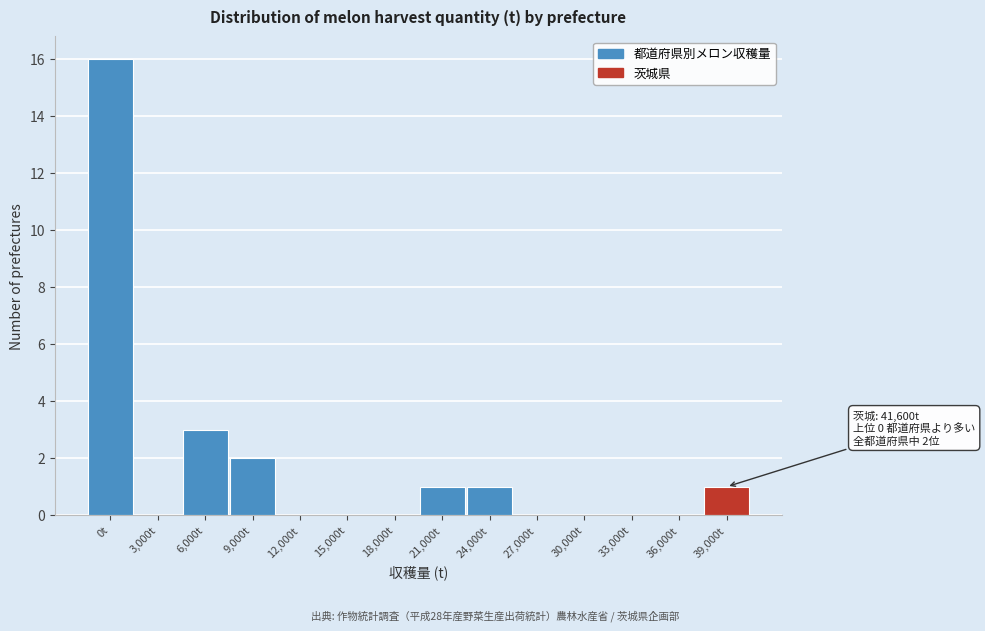

Reading left to right, transcribe all the data shown in this chart.

0t=16	3,000t=0	6,000t=3	9,000t=2	12,000t=0	15,000t=0	18,000t=0	21,000t=1	24,000t=1	27,000t=0	30,000t=0	33,000t=0	36,000t=0	39,000t=1